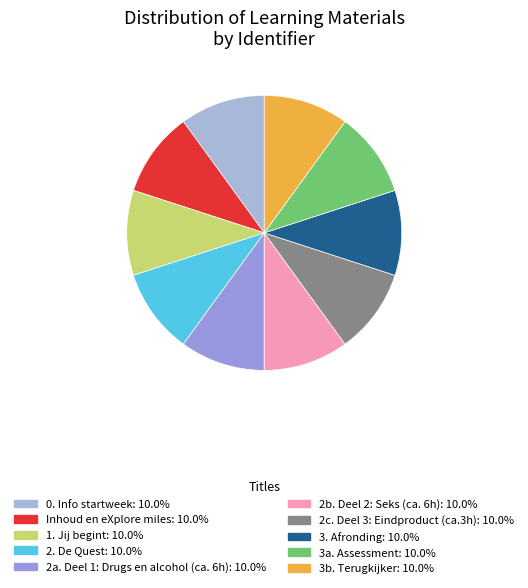

Which category has the biggest portion of the pie?

3b. Terugkijker